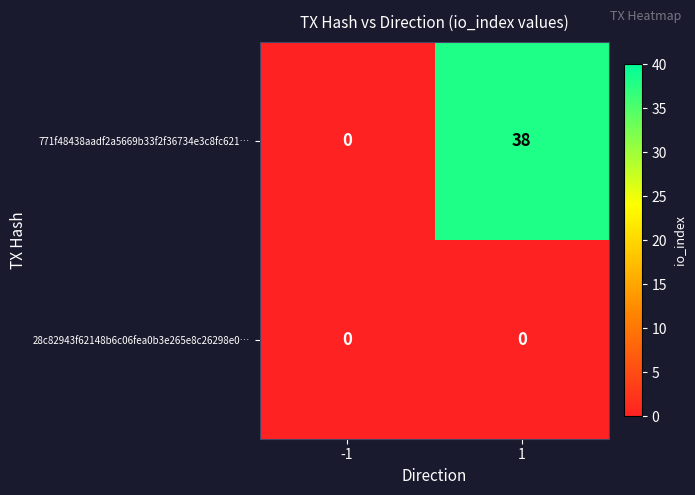

Which series has the largest range (max minus min)?

771f48438aadf2a5669b33f2f36734e3c8fc621…